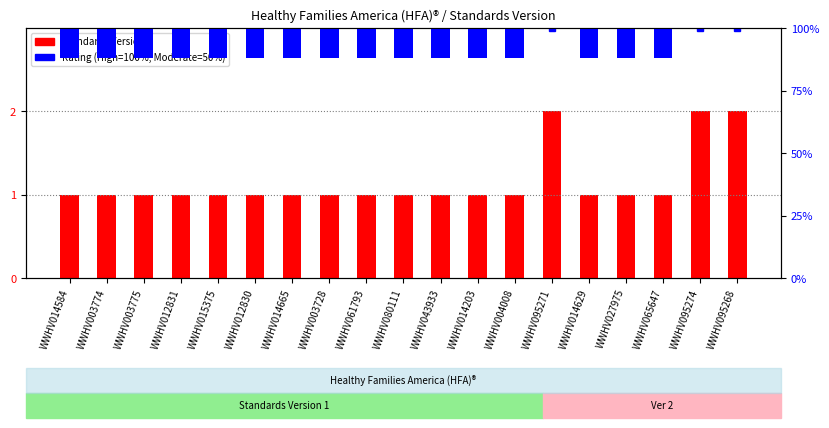

Which series has the largest total across all categories?

Standards Version